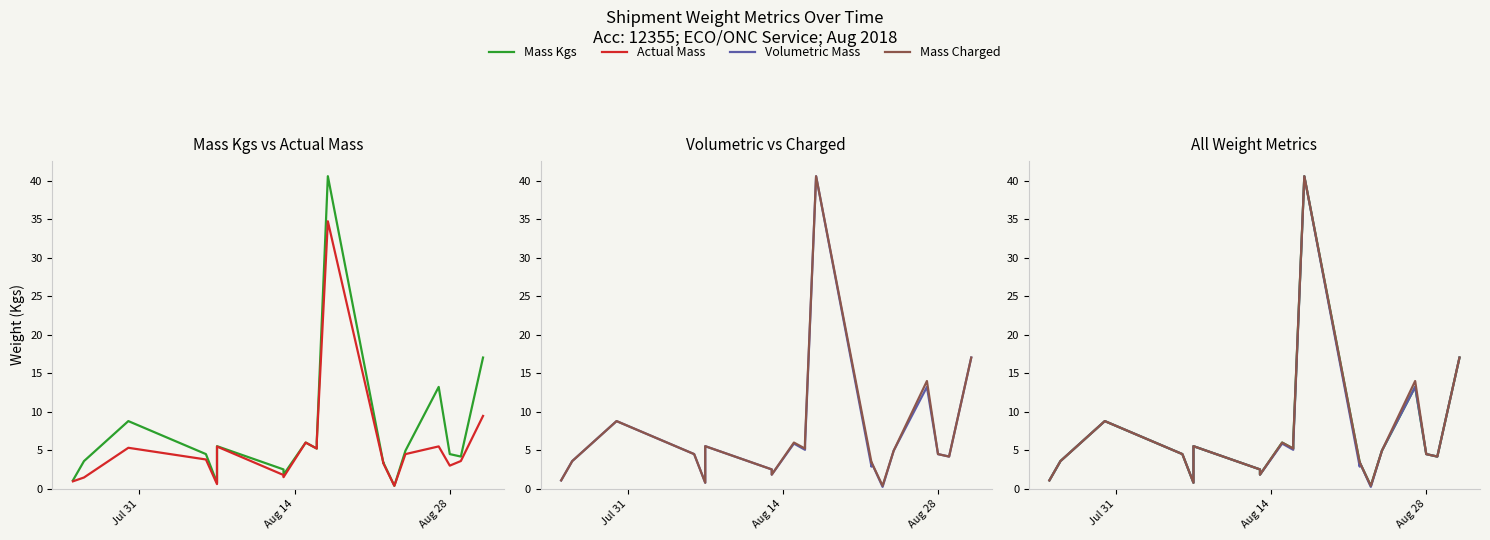

What is the smallest value displayed?

0.2